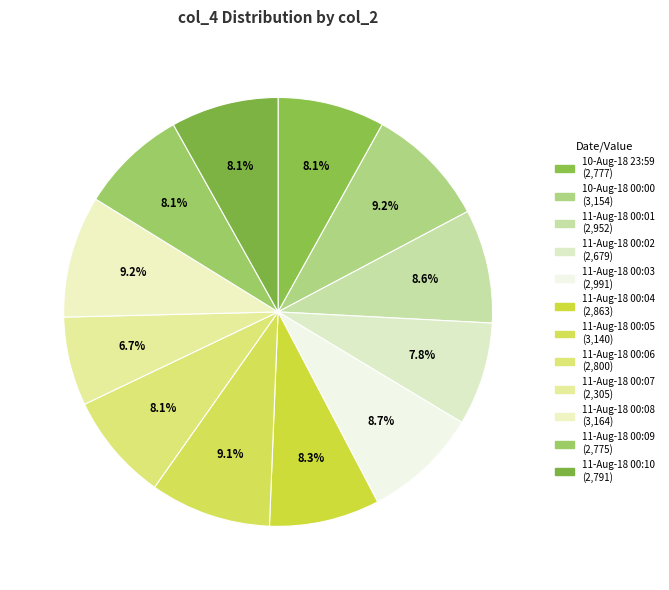

Rank the categories by value from highest to lowest.

11-Aug-18 00:08, 10-Aug-18 00:00, 11-Aug-18 00:05, 11-Aug-18 00:03, 11-Aug-18 00:01, 11-Aug-18 00:04, 11-Aug-18 00:06, 11-Aug-18 00:10, 10-Aug-18 23:59, 11-Aug-18 00:09, 11-Aug-18 00:02, 11-Aug-18 00:07